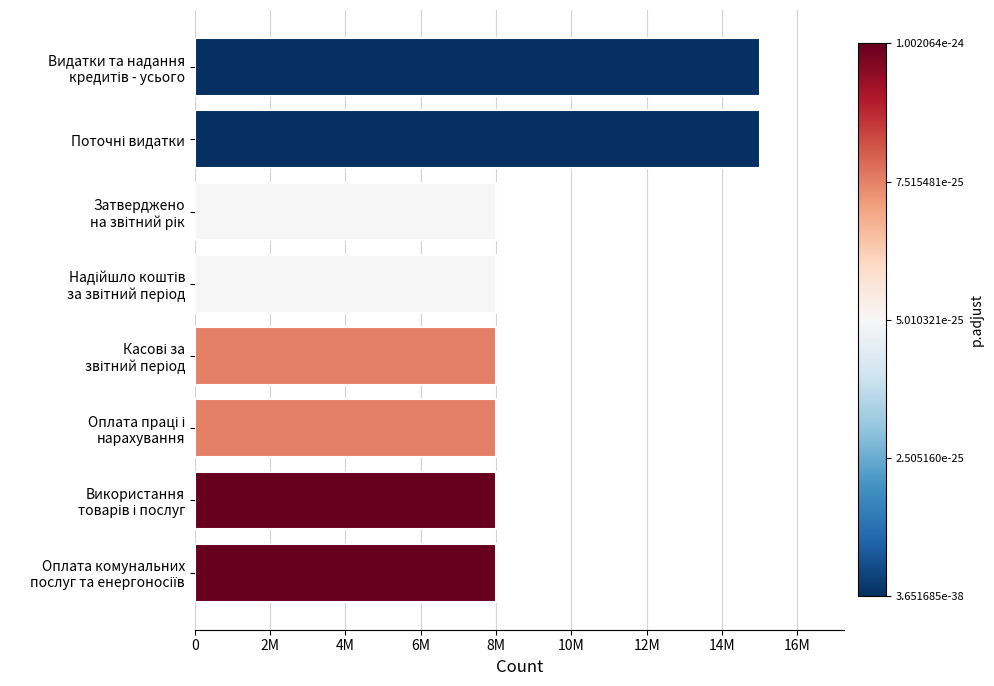

What is the maximum value shown in the chart?

15000000.0